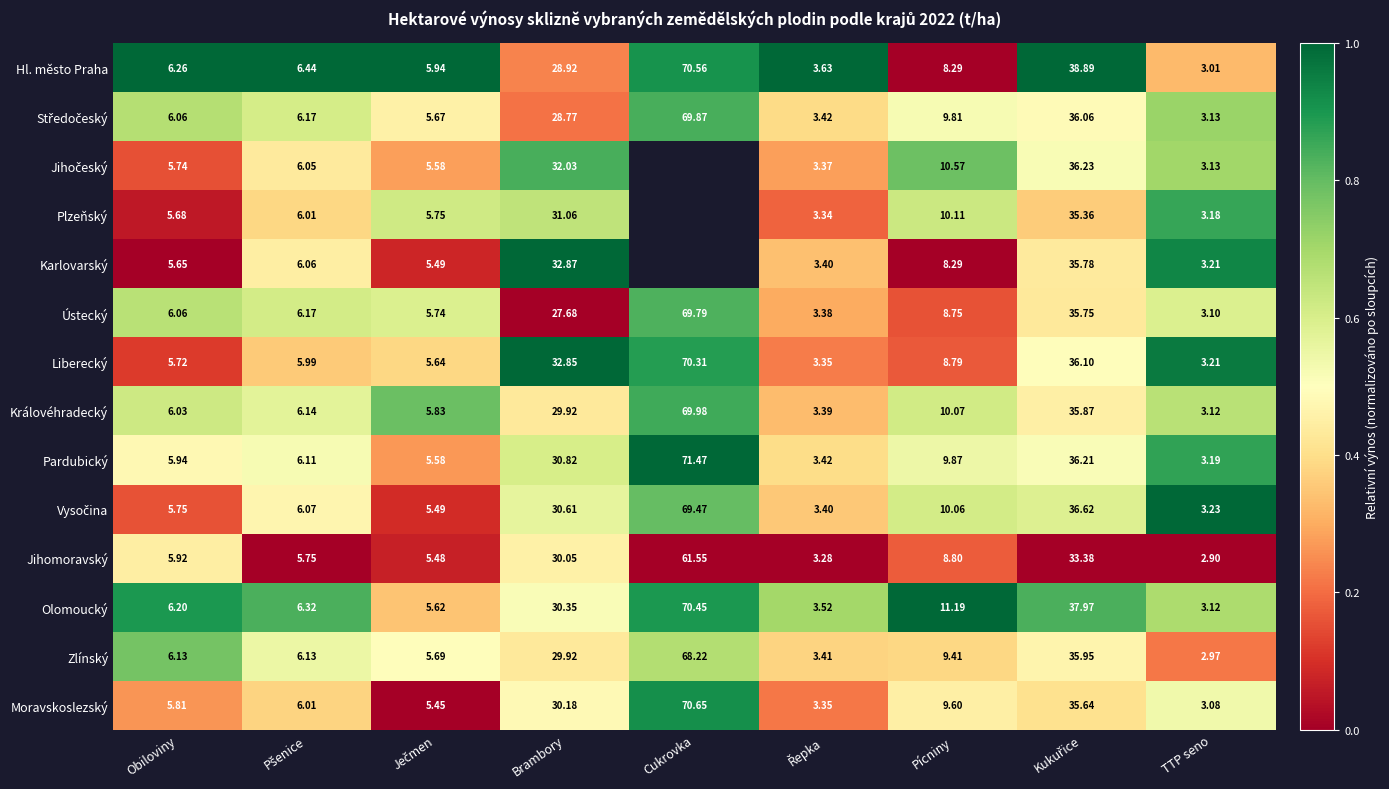

At which label does Zlínský first exceed 6?

Obiloviny